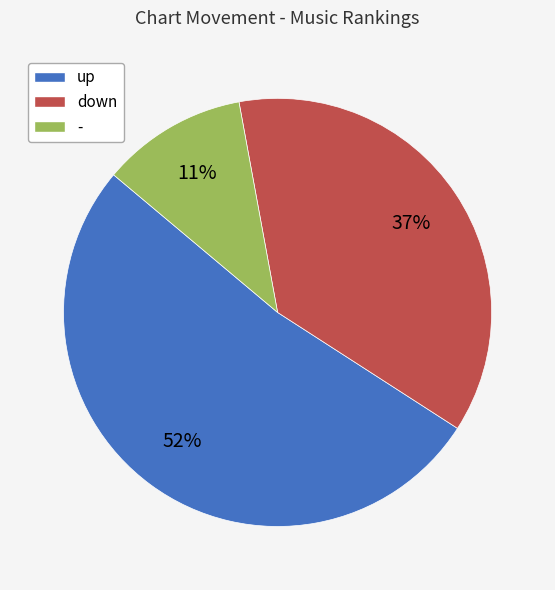

To the nearest percent, what is the combined percentage of - and down?

48%